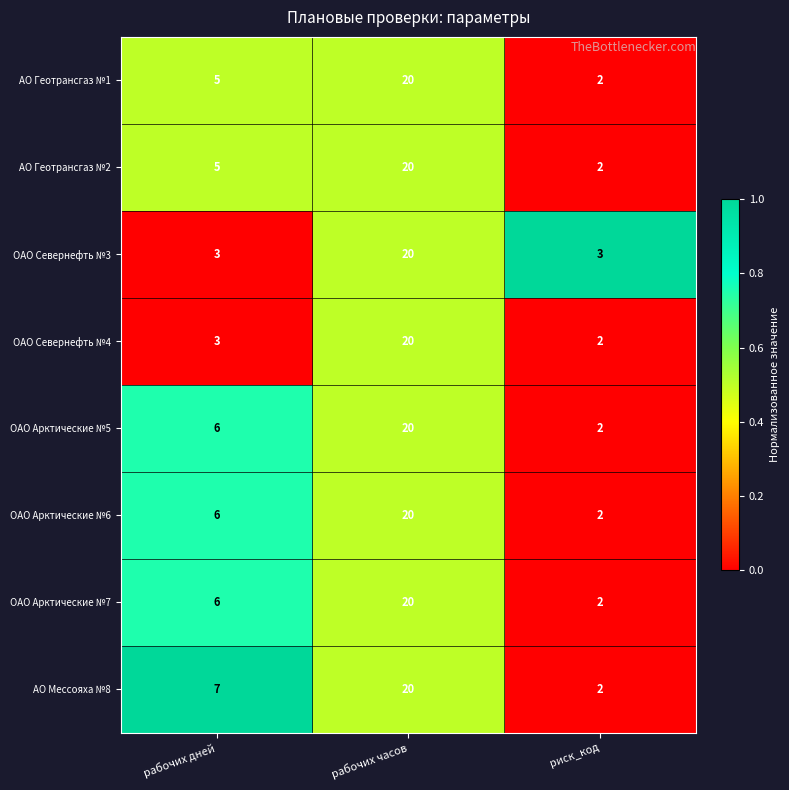

What is the maximum value shown in the chart?

20